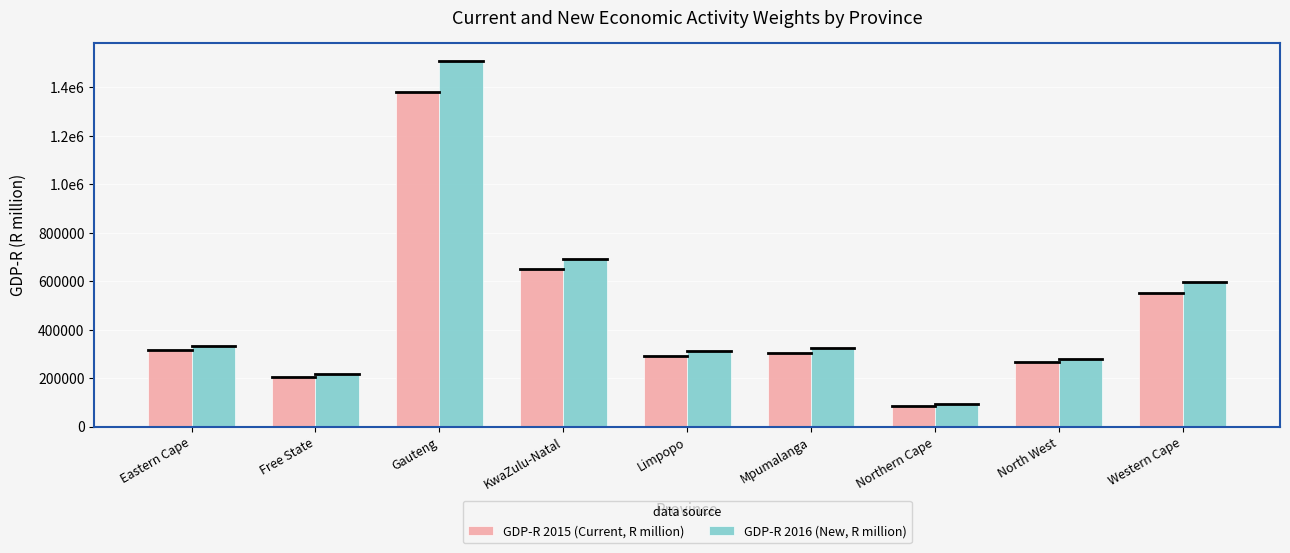

What is the value of the GDP-R 2015 (Current, R million) bar at the 5th from the left?

289940.3